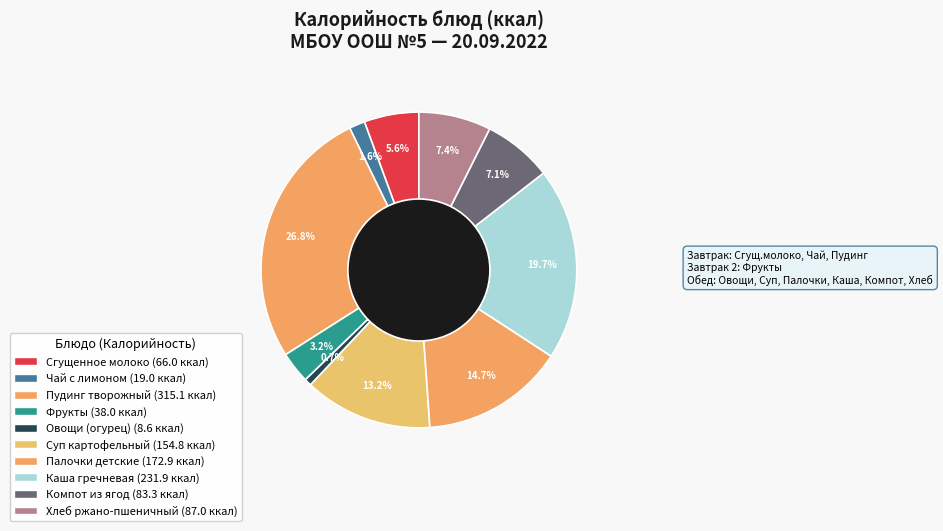

The Чай с лимоном slice represents 16% of the pie. True or false?

False